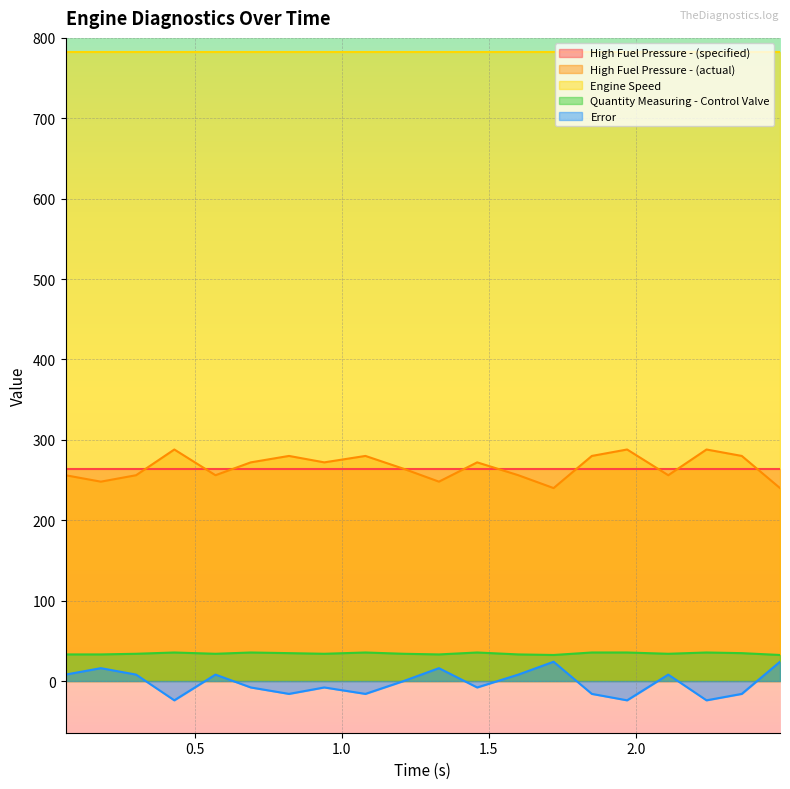

How many data points does each series have?

20